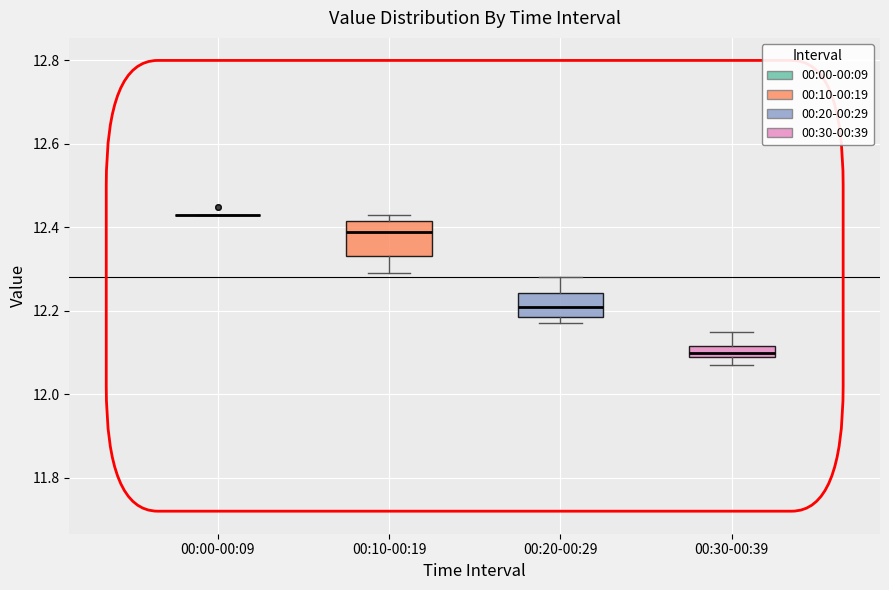

Where is the upper edge of the box for 00:30-00:39 on the y-axis? The values are not printed on the chart, so give them approximately, as read against the axis.

12.12